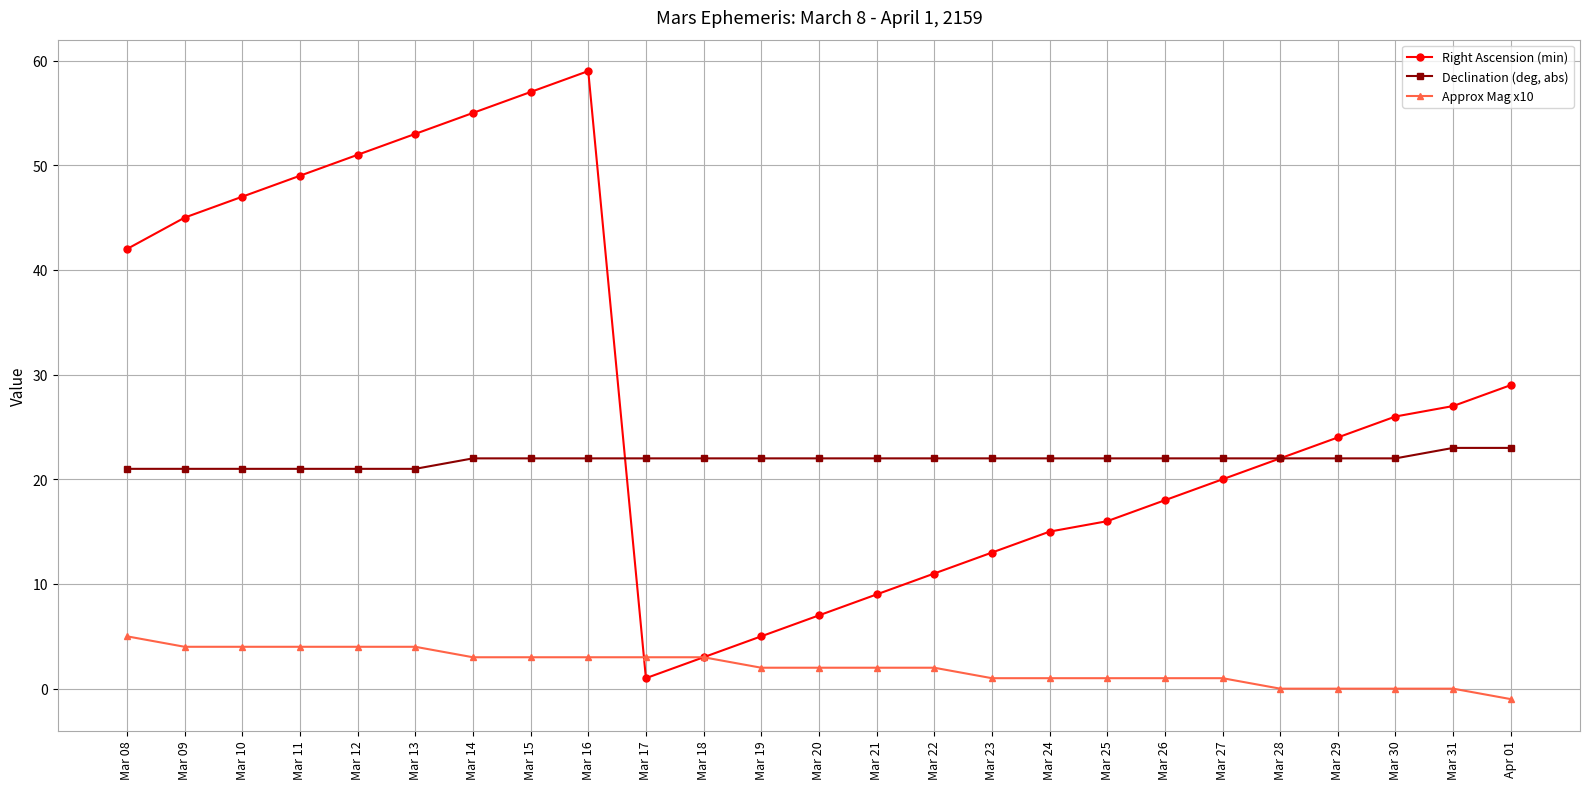

Reading right to left, what are all the values shown in this chart?

Right Ascension (min): 29	27	26	24	22	20	18	16	15	13	11	9	7	5	3	1	59	57	55	53	51	49	47	45	42
Declination (deg, abs): 23	23	22	22	22	22	22	22	22	22	22	22	22	22	22	22	22	22	22	21	21	21	21	21	21
Approx Mag x10: -1	0	0	0	0	1	1	1	1	1	2	2	2	2	3	3	3	3	3	4	4	4	4	4	5